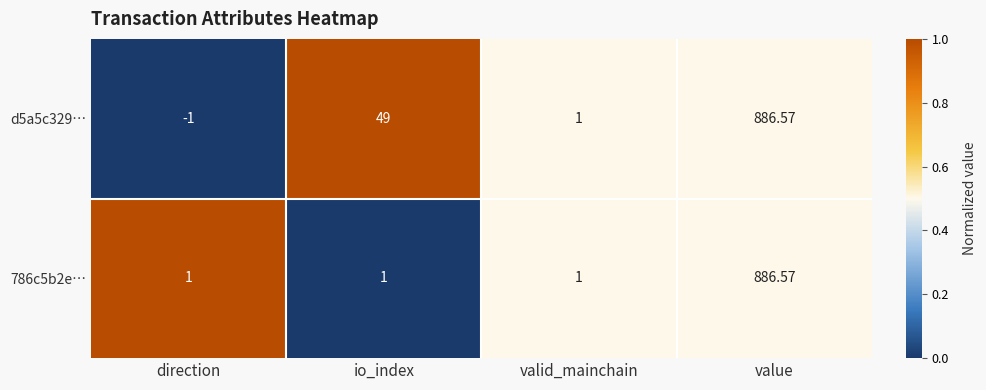

Which category has the lowest value in the d5a5c329… series?

direction